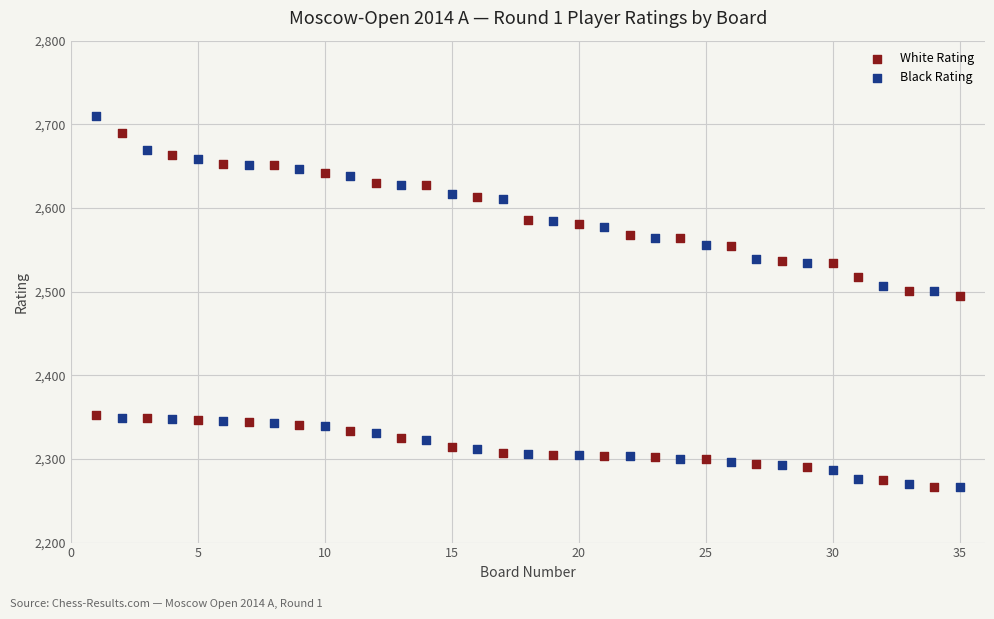

Which series reaches the maximum Y coordinate?

Black Rating